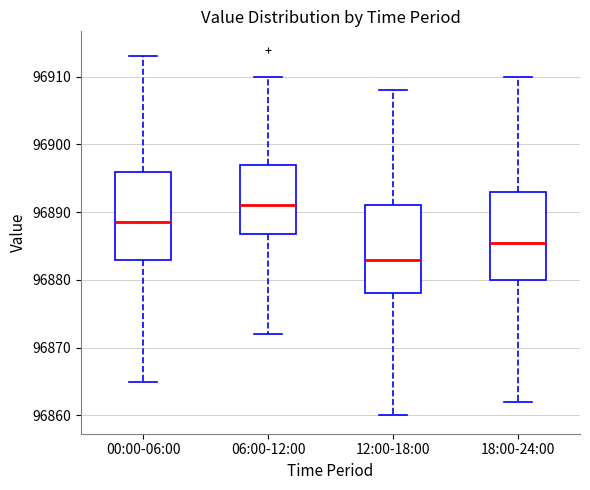

Which box has the highest median line?

06:00-12:00